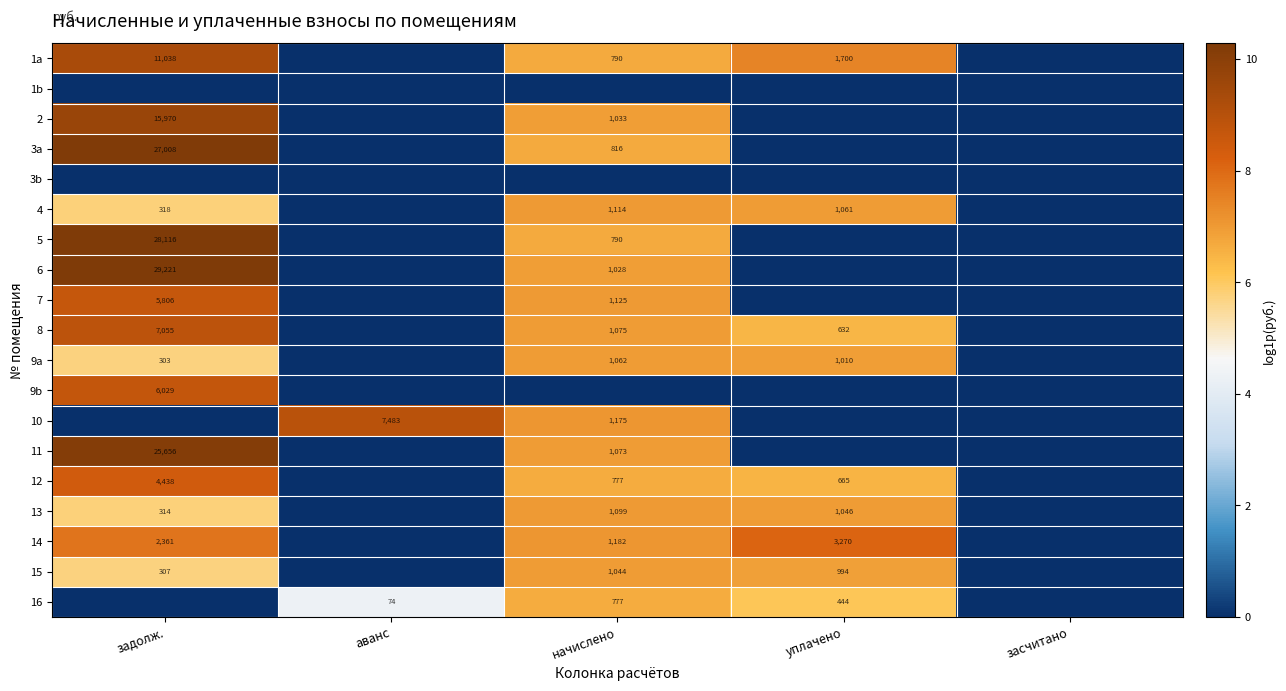

True or false: 8 has a value of 10875 at задолж..

False